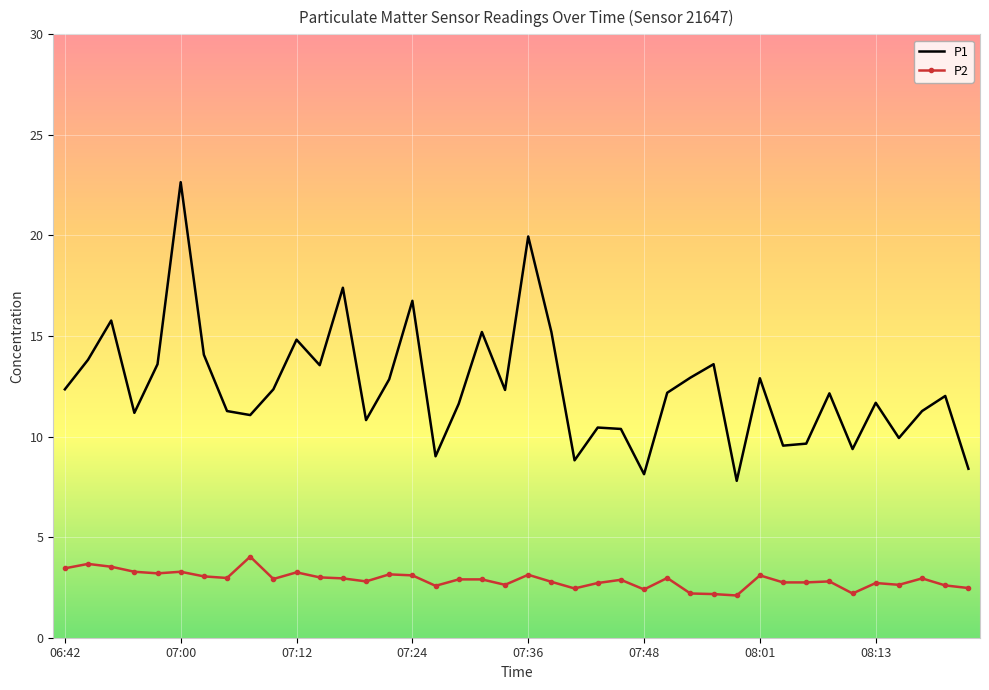

List the series in order of their overall mean, lowest first.

P2, P1